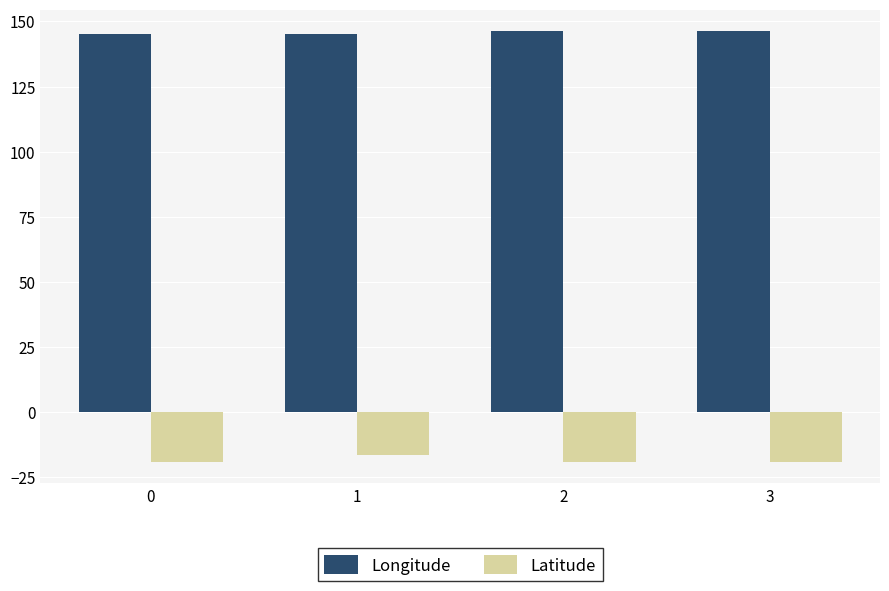

What is the spread (max minus min) of values at 3?

165.2